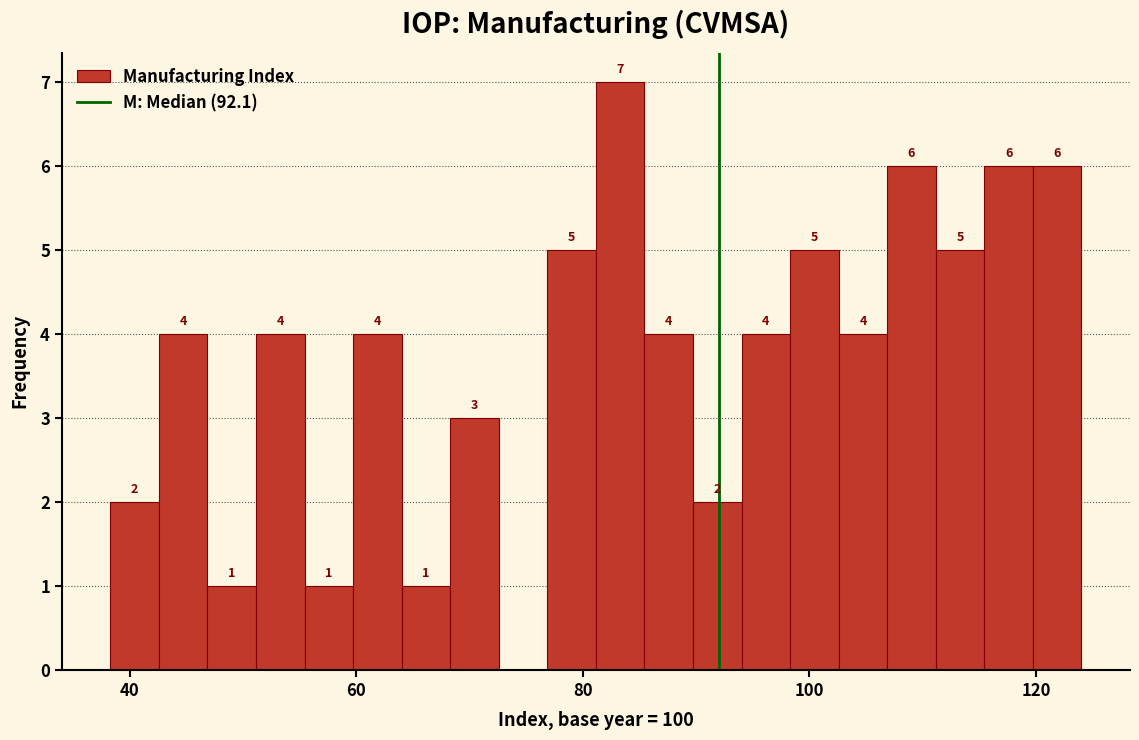

Around what value on the x-axis is the tallest bar? Give the approximate position of its centre, as read against the axis.

84